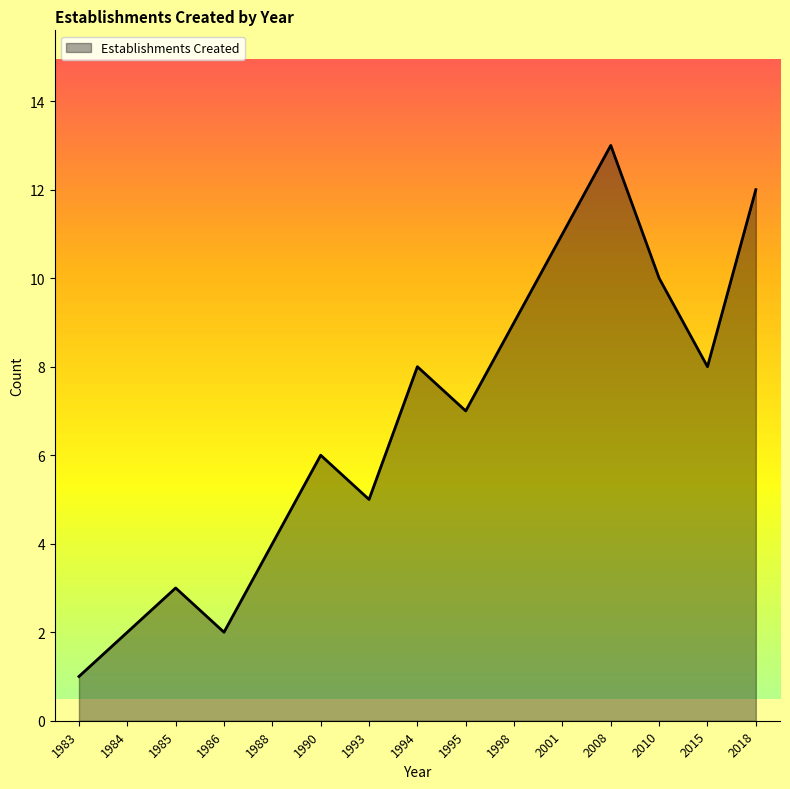

True or false: the data shows 2 at 1984.

True